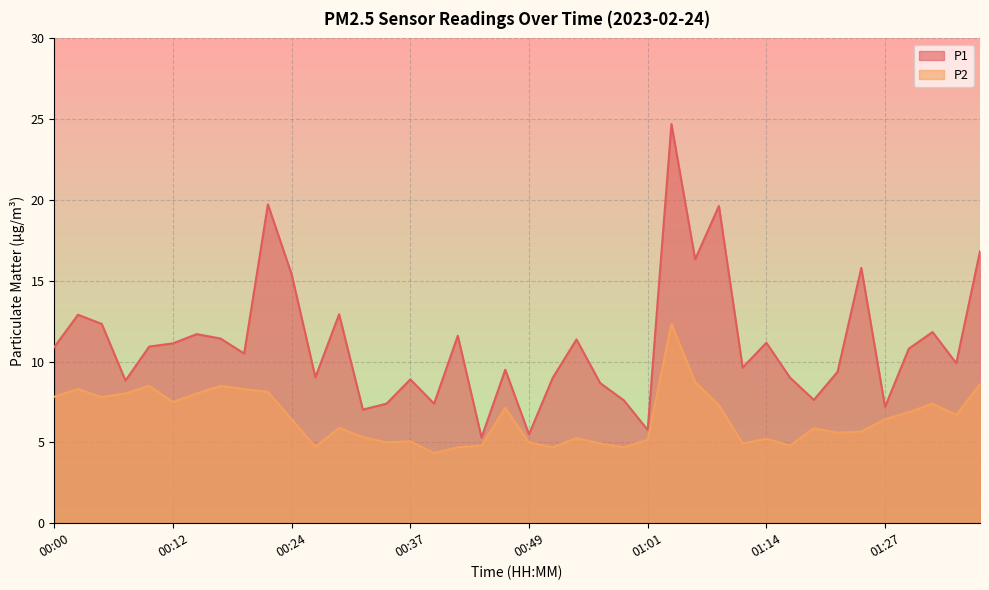

What is the spread (max minus min) of values at 00:22?

11.6